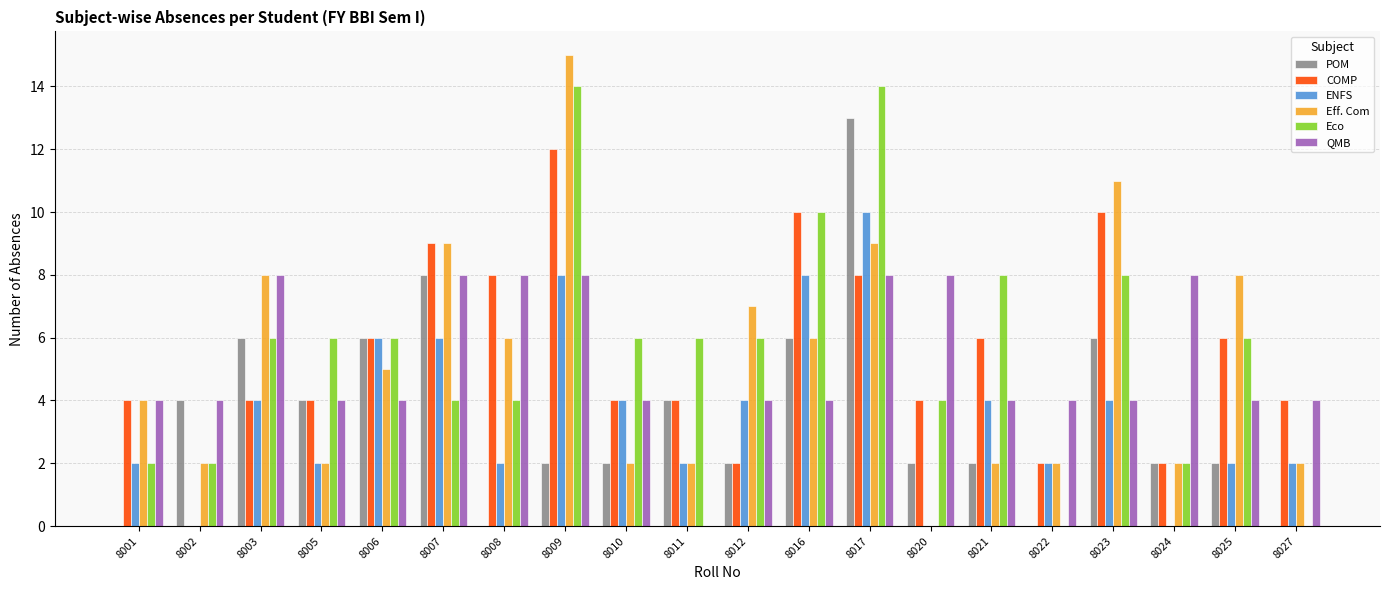

At which category is the sum across all series the highest?

8017